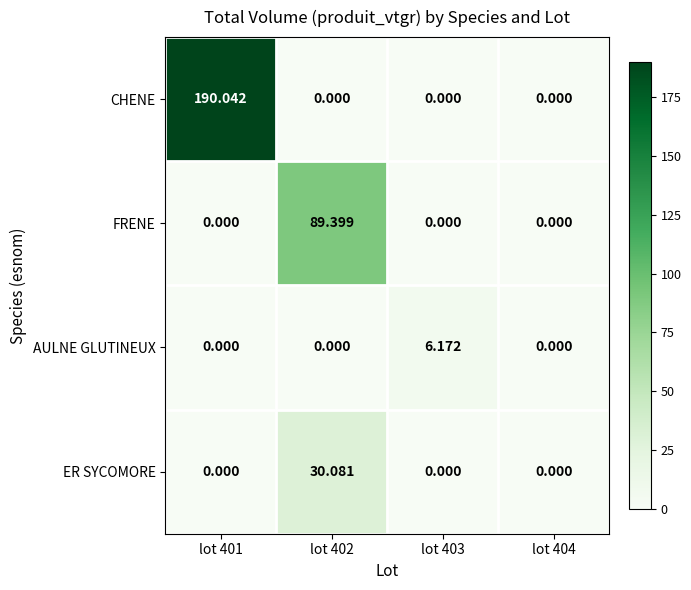

Which series has the largest total across all categories?

CHENE